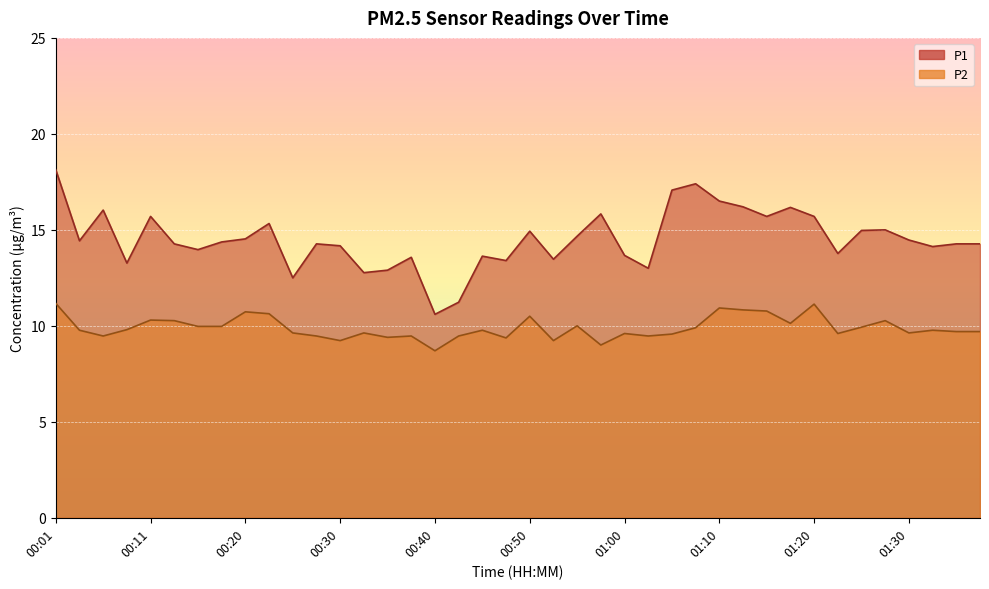

At how many categories does at least one series exceed 12?

38